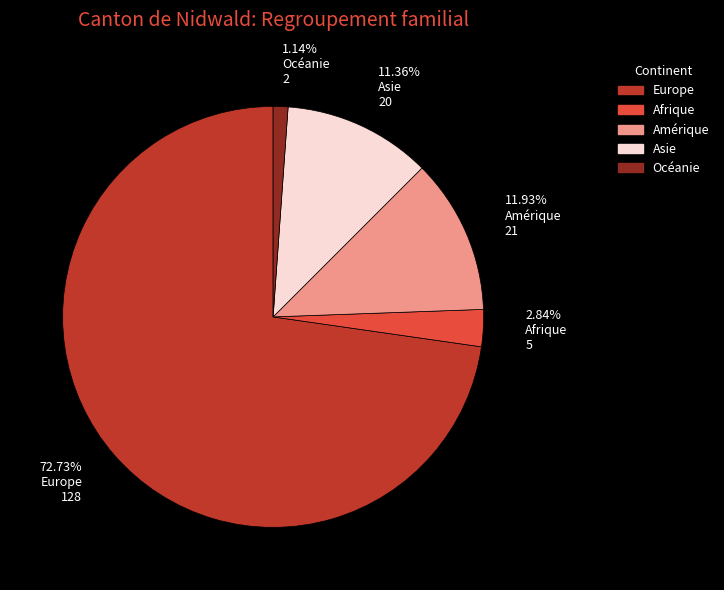

Combined, do Amérique and Europe account for over 50%?

Yes